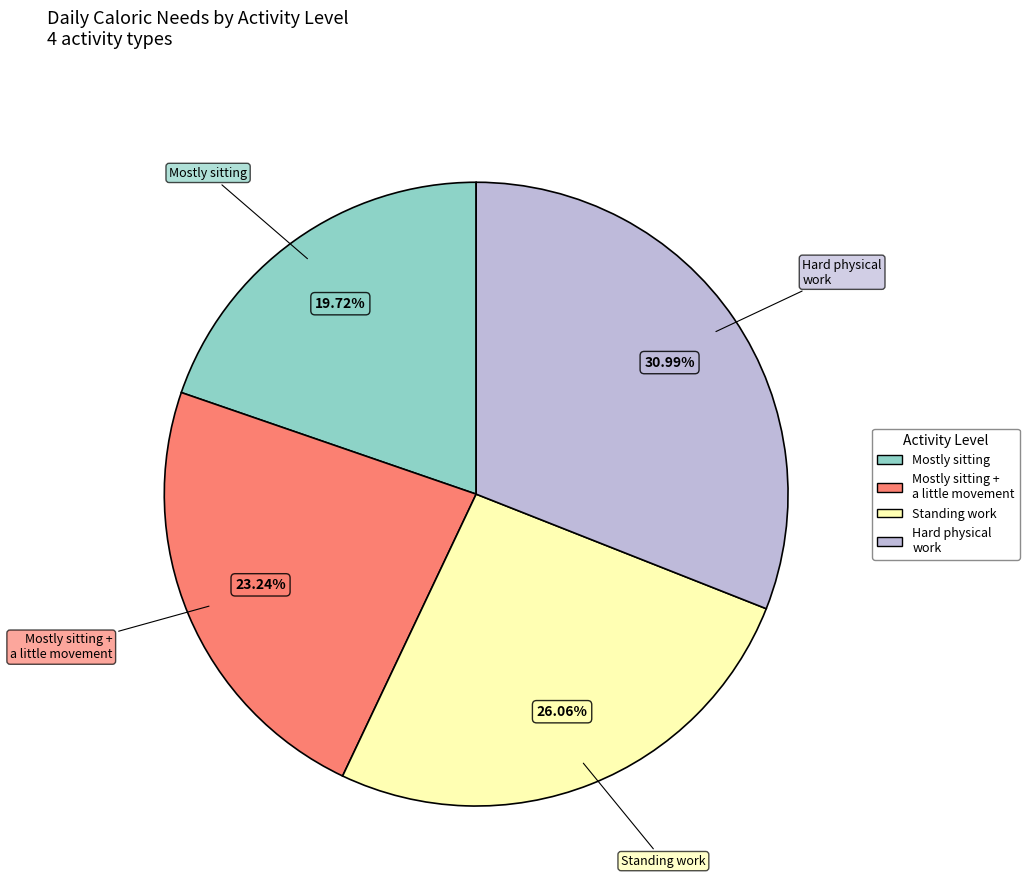

Is there a majority slice in this chart?

No